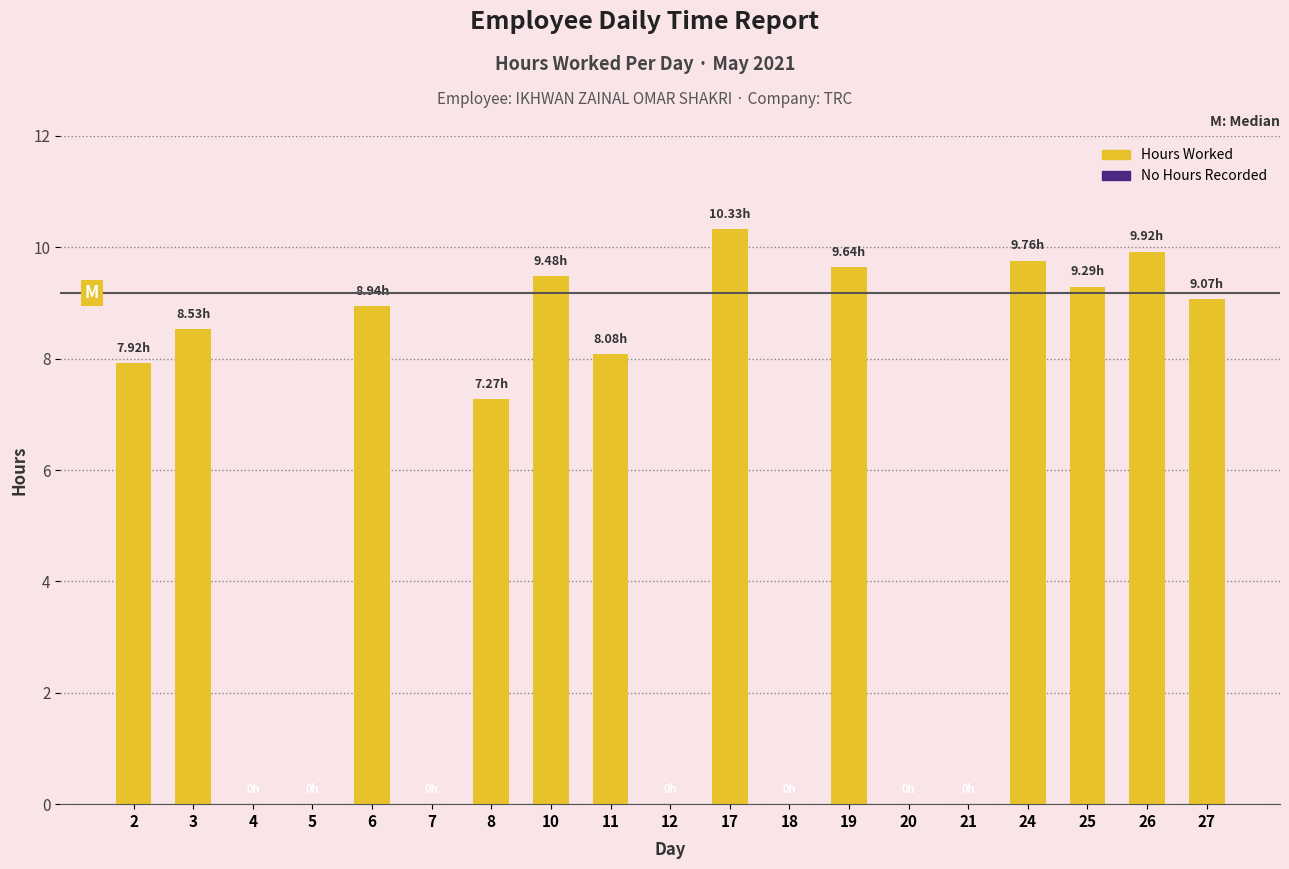

What is the sum of all values?

108.2